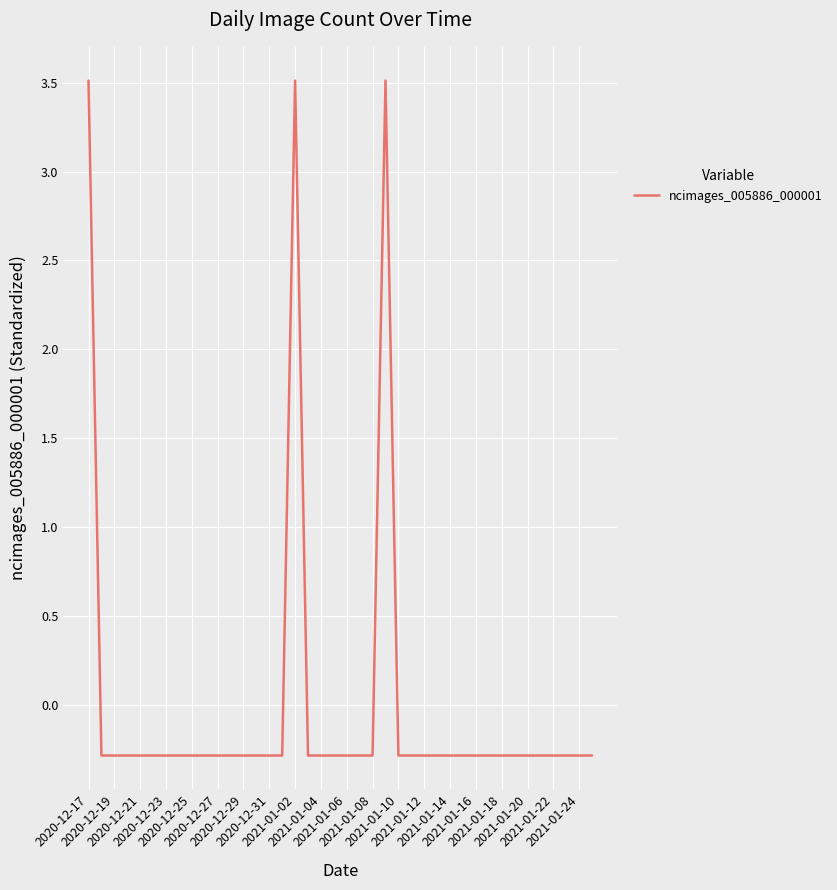

Reading left to right, transcribe all the data shown in this chart.

3.5	-0.3	-0.3	-0.3	-0.3	-0.3	-0.3	-0.3	-0.3	-0.3	-0.3	-0.3	-0.3	-0.3	-0.3	-0.3	3.5	-0.3	-0.3	-0.3	-0.3	-0.3	-0.3	3.5	-0.3	-0.3	-0.3	-0.3	-0.3	-0.3	-0.3	-0.3	-0.3	-0.3	-0.3	-0.3	-0.3	-0.3	-0.3	-0.3